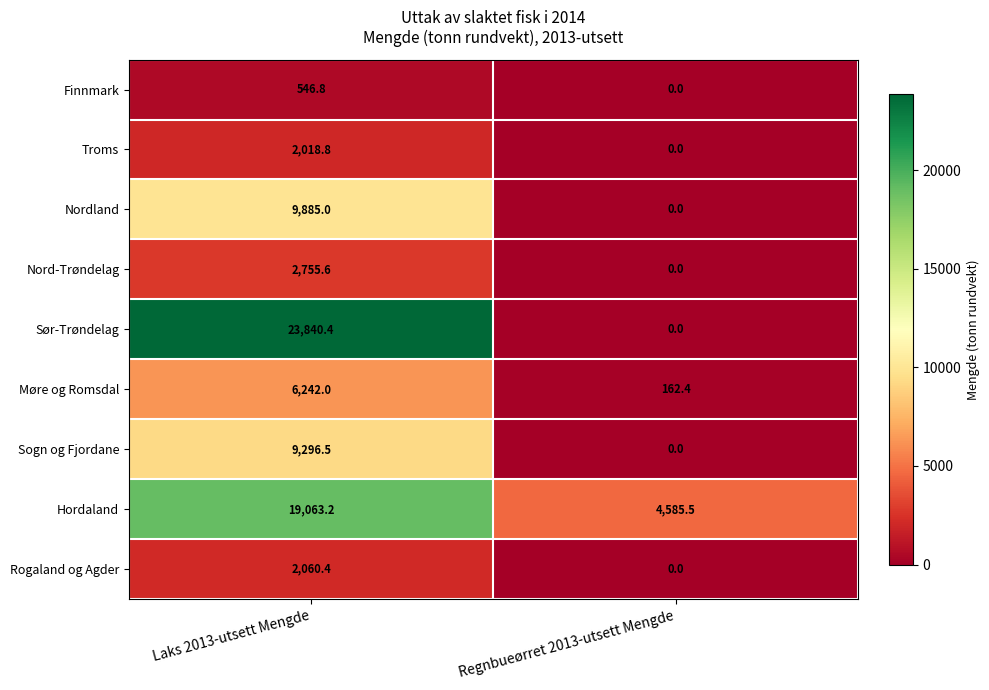

At which category does the chart reach its peak across all series?

Laks 2013-utsett Mengde